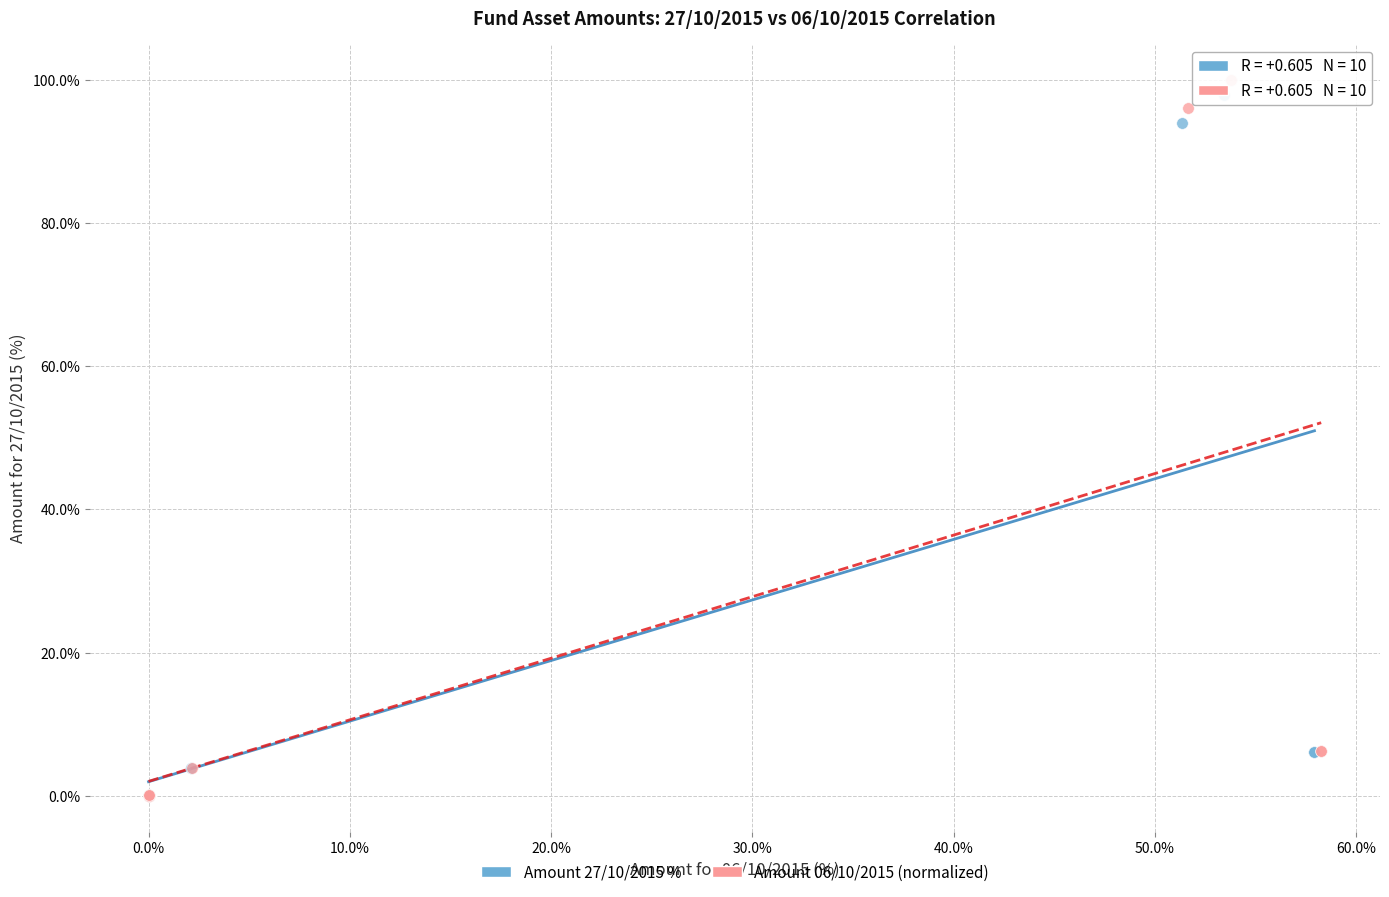

Which series has the largest Y range (max minus min)?

Amount 06/10/2015 (normalized)